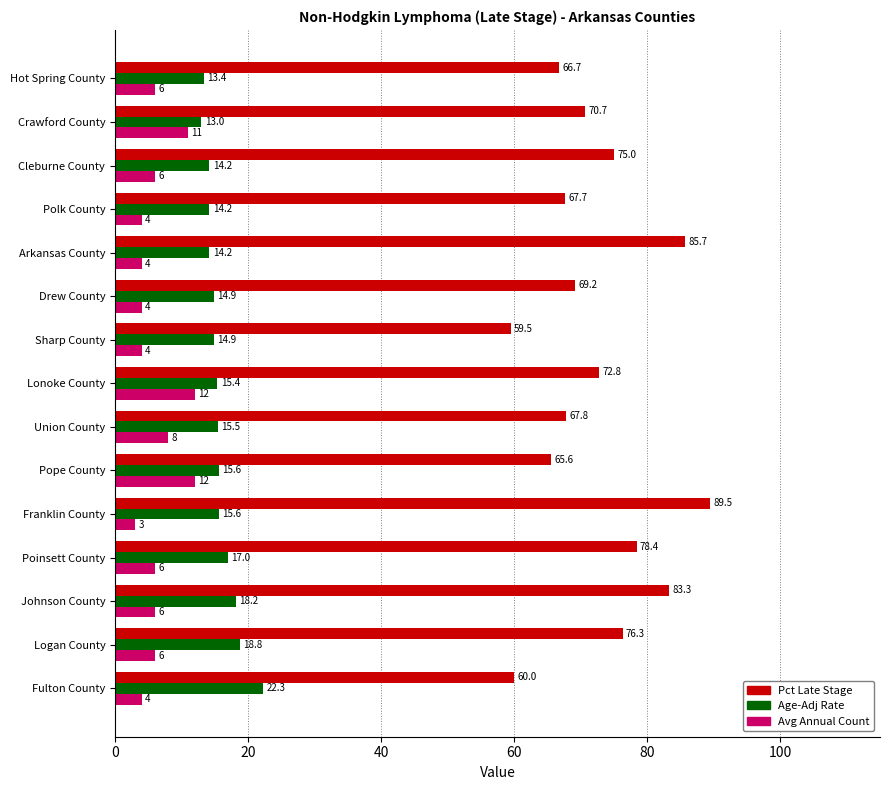

What are all the series names shown in the legend?

Pct Late Stage, Age-Adj Rate, Avg Annual Count